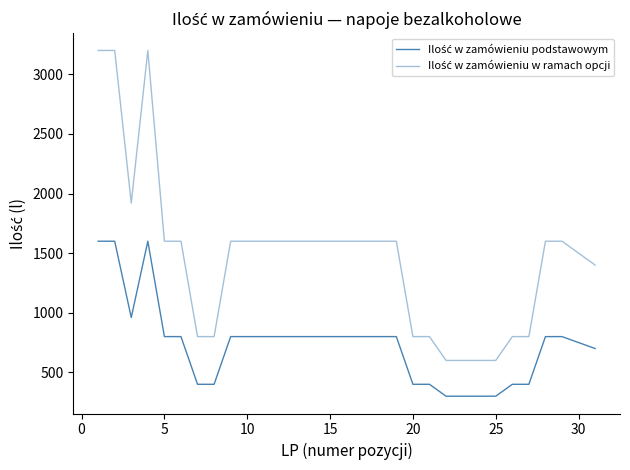

How many interior local valleys does the Ilość w zamówieniu w ramach opcji series have?

1